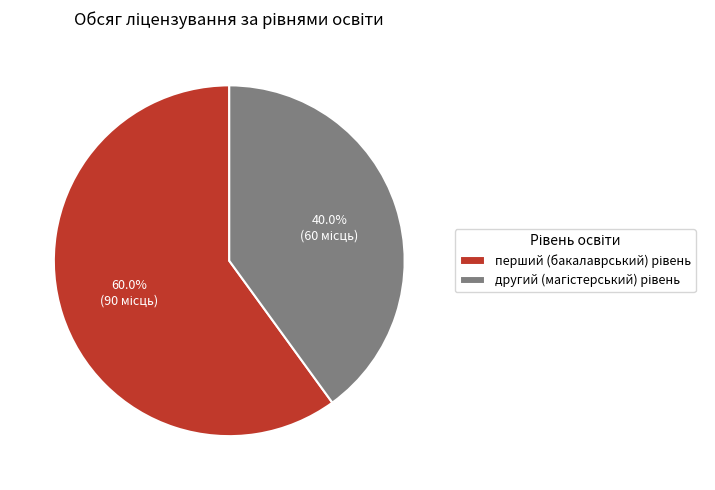

Count the number of slices in the pie.

2